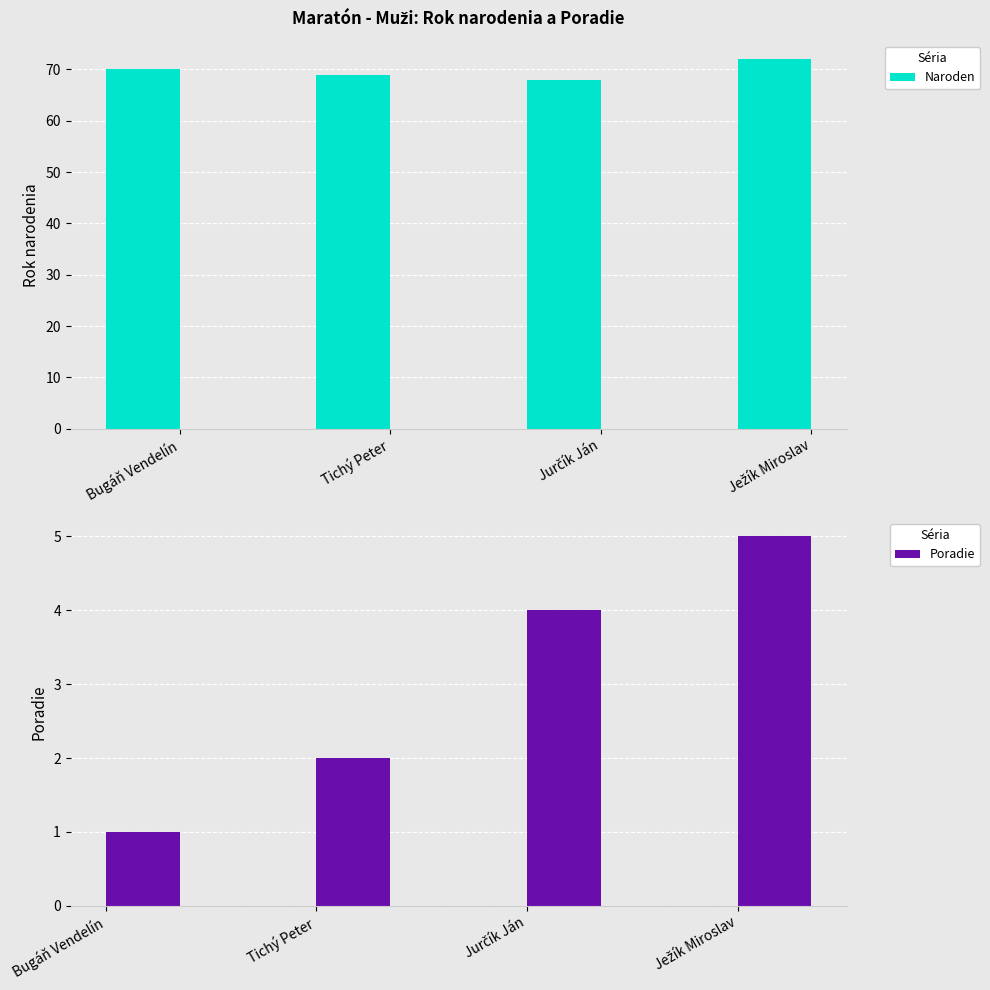

What position from the right is Ježík Miroslav?

1